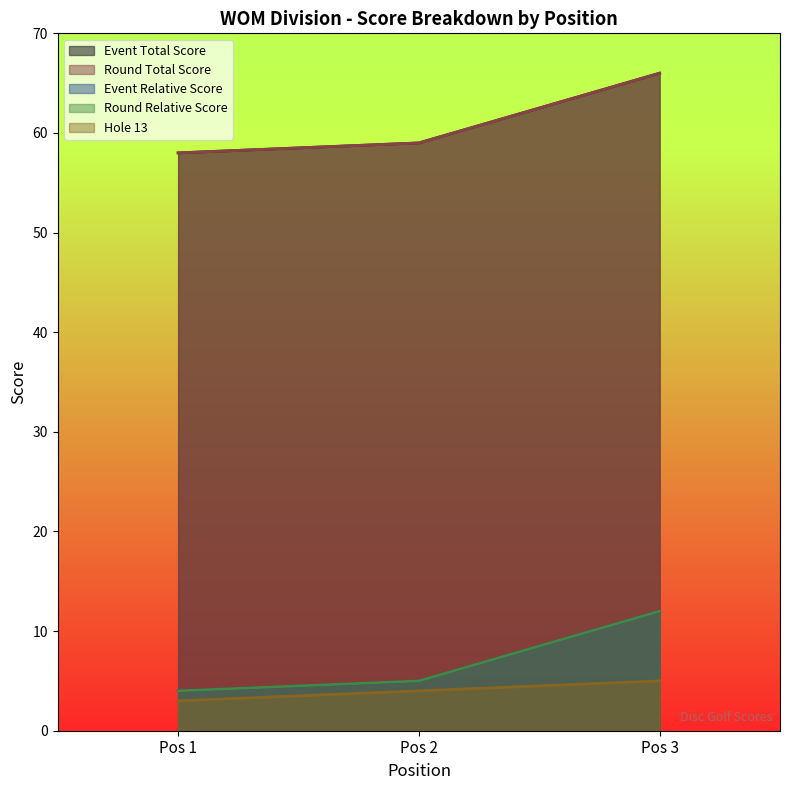

Rank the series at Pos 3 from highest to lowest value.

event_total_score, round_total_score, event_relative_score, round_relative_score, hole_13